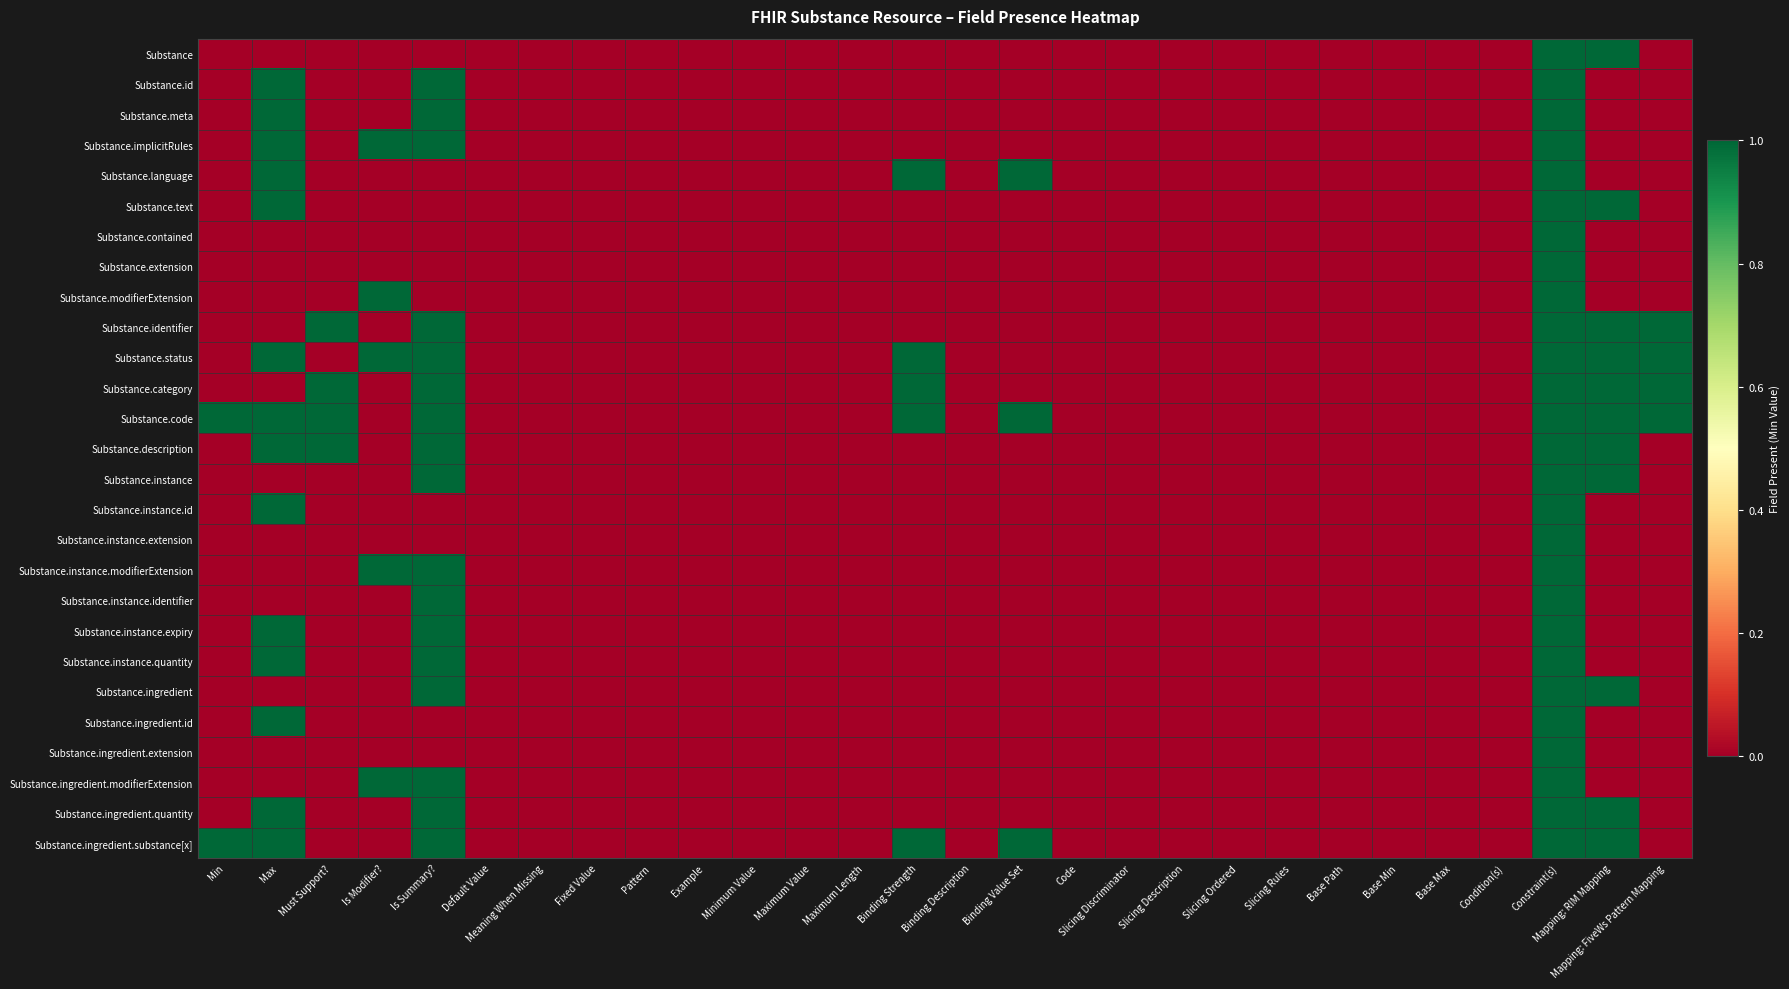

Reading left to right, extract all data points from this chart.

Substance: Min=0	Max=0	Must Support?=0	Is Modifier?=0	Is Summary?=0	Default Value=0	Meaning When Missing=0	Fixed Value=0	Pattern=0	Example=0	Minimum Value=0	Maximum Value=0	Maximum Length=0	Binding Strength=0	Binding Description=0	Binding Value Set=0	Code=0	Slicing Discriminator=0	Slicing Description=0	Slicing Ordered=0	Slicing Rules=0	Base Path=0	Base Min=0	Base Max=0	Condition(s)=0	Constraint(s)=1	Mapping: RIM Mapping=1	Mapping: FiveWs Pattern Mapping=0
Substance.id: Min=0	Max=1	Must Support?=0	Is Modifier?=0	Is Summary?=1	Default Value=0	Meaning When Missing=0	Fixed Value=0	Pattern=0	Example=0	Minimum Value=0	Maximum Value=0	Maximum Length=0	Binding Strength=0	Binding Description=0	Binding Value Set=0	Code=0	Slicing Discriminator=0	Slicing Description=0	Slicing Ordered=0	Slicing Rules=0	Base Path=0	Base Min=0	Base Max=0	Condition(s)=0	Constraint(s)=1	Mapping: RIM Mapping=0	Mapping: FiveWs Pattern Mapping=0
Substance.meta: Min=0	Max=1	Must Support?=0	Is Modifier?=0	Is Summary?=1	Default Value=0	Meaning When Missing=0	Fixed Value=0	Pattern=0	Example=0	Minimum Value=0	Maximum Value=0	Maximum Length=0	Binding Strength=0	Binding Description=0	Binding Value Set=0	Code=0	Slicing Discriminator=0	Slicing Description=0	Slicing Ordered=0	Slicing Rules=0	Base Path=0	Base Min=0	Base Max=0	Condition(s)=0	Constraint(s)=1	Mapping: RIM Mapping=0	Mapping: FiveWs Pattern Mapping=0
Substance.implicitRules: Min=0	Max=1	Must Support?=0	Is Modifier?=1	Is Summary?=1	Default Value=0	Meaning When Missing=0	Fixed Value=0	Pattern=0	Example=0	Minimum Value=0	Maximum Value=0	Maximum Length=0	Binding Strength=0	Binding Description=0	Binding Value Set=0	Code=0	Slicing Discriminator=0	Slicing Description=0	Slicing Ordered=0	Slicing Rules=0	Base Path=0	Base Min=0	Base Max=0	Condition(s)=0	Constraint(s)=1	Mapping: RIM Mapping=0	Mapping: FiveWs Pattern Mapping=0
Substance.language: Min=0	Max=1	Must Support?=0	Is Modifier?=0	Is Summary?=0	Default Value=0	Meaning When Missing=0	Fixed Value=0	Pattern=0	Example=0	Minimum Value=0	Maximum Value=0	Maximum Length=0	Binding Strength=1	Binding Description=0	Binding Value Set=1	Code=0	Slicing Discriminator=0	Slicing Description=0	Slicing Ordered=0	Slicing Rules=0	Base Path=0	Base Min=0	Base Max=0	Condition(s)=0	Constraint(s)=1	Mapping: RIM Mapping=0	Mapping: FiveWs Pattern Mapping=0
Substance.text: Min=0	Max=1	Must Support?=0	Is Modifier?=0	Is Summary?=0	Default Value=0	Meaning When Missing=0	Fixed Value=0	Pattern=0	Example=0	Minimum Value=0	Maximum Value=0	Maximum Length=0	Binding Strength=0	Binding Description=0	Binding Value Set=0	Code=0	Slicing Discriminator=0	Slicing Description=0	Slicing Ordered=0	Slicing Rules=0	Base Path=0	Base Min=0	Base Max=0	Condition(s)=0	Constraint(s)=1	Mapping: RIM Mapping=1	Mapping: FiveWs Pattern Mapping=0
Substance.contained: Min=0	Max=0	Must Support?=0	Is Modifier?=0	Is Summary?=0	Default Value=0	Meaning When Missing=0	Fixed Value=0	Pattern=0	Example=0	Minimum Value=0	Maximum Value=0	Maximum Length=0	Binding Strength=0	Binding Description=0	Binding Value Set=0	Code=0	Slicing Discriminator=0	Slicing Description=0	Slicing Ordered=0	Slicing Rules=0	Base Path=0	Base Min=0	Base Max=0	Condition(s)=0	Constraint(s)=1	Mapping: RIM Mapping=0	Mapping: FiveWs Pattern Mapping=0
Substance.extension: Min=0	Max=0	Must Support?=0	Is Modifier?=0	Is Summary?=0	Default Value=0	Meaning When Missing=0	Fixed Value=0	Pattern=0	Example=0	Minimum Value=0	Maximum Value=0	Maximum Length=0	Binding Strength=0	Binding Description=0	Binding Value Set=0	Code=0	Slicing Discriminator=0	Slicing Description=0	Slicing Ordered=0	Slicing Rules=0	Base Path=0	Base Min=0	Base Max=0	Condition(s)=0	Constraint(s)=1	Mapping: RIM Mapping=0	Mapping: FiveWs Pattern Mapping=0
Substance.modifierExtension: Min=0	Max=0	Must Support?=0	Is Modifier?=1	Is Summary?=0	Default Value=0	Meaning When Missing=0	Fixed Value=0	Pattern=0	Example=0	Minimum Value=0	Maximum Value=0	Maximum Length=0	Binding Strength=0	Binding Description=0	Binding Value Set=0	Code=0	Slicing Discriminator=0	Slicing Description=0	Slicing Ordered=0	Slicing Rules=0	Base Path=0	Base Min=0	Base Max=0	Condition(s)=0	Constraint(s)=1	Mapping: RIM Mapping=0	Mapping: FiveWs Pattern Mapping=0
Substance.identifier: Min=0	Max=0	Must Support?=1	Is Modifier?=0	Is Summary?=1	Default Value=0	Meaning When Missing=0	Fixed Value=0	Pattern=0	Example=0	Minimum Value=0	Maximum Value=0	Maximum Length=0	Binding Strength=0	Binding Description=0	Binding Value Set=0	Code=0	Slicing Discriminator=0	Slicing Description=0	Slicing Ordered=0	Slicing Rules=0	Base Path=0	Base Min=0	Base Max=0	Condition(s)=0	Constraint(s)=1	Mapping: RIM Mapping=1	Mapping: FiveWs Pattern Mapping=1
Substance.status: Min=0	Max=1	Must Support?=0	Is Modifier?=1	Is Summary?=1	Default Value=0	Meaning When Missing=0	Fixed Value=0	Pattern=0	Example=0	Minimum Value=0	Maximum Value=0	Maximum Length=0	Binding Strength=1	Binding Description=0	Binding Value Set=0	Code=0	Slicing Discriminator=0	Slicing Description=0	Slicing Ordered=0	Slicing Rules=0	Base Path=0	Base Min=0	Base Max=0	Condition(s)=0	Constraint(s)=1	Mapping: RIM Mapping=1	Mapping: FiveWs Pattern Mapping=1
Substance.category: Min=0	Max=0	Must Support?=1	Is Modifier?=0	Is Summary?=1	Default Value=0	Meaning When Missing=0	Fixed Value=0	Pattern=0	Example=0	Minimum Value=0	Maximum Value=0	Maximum Length=0	Binding Strength=1	Binding Description=0	Binding Value Set=0	Code=0	Slicing Discriminator=0	Slicing Description=0	Slicing Ordered=0	Slicing Rules=0	Base Path=0	Base Min=0	Base Max=0	Condition(s)=0	Constraint(s)=1	Mapping: RIM Mapping=1	Mapping: FiveWs Pattern Mapping=1
Substance.code: Min=1	Max=1	Must Support?=1	Is Modifier?=0	Is Summary?=1	Default Value=0	Meaning When Missing=0	Fixed Value=0	Pattern=0	Example=0	Minimum Value=0	Maximum Value=0	Maximum Length=0	Binding Strength=1	Binding Description=0	Binding Value Set=1	Code=0	Slicing Discriminator=0	Slicing Description=0	Slicing Ordered=0	Slicing Rules=0	Base Path=0	Base Min=0	Base Max=0	Condition(s)=0	Constraint(s)=1	Mapping: RIM Mapping=1	Mapping: FiveWs Pattern Mapping=1
Substance.description: Min=0	Max=1	Must Support?=1	Is Modifier?=0	Is Summary?=1	Default Value=0	Meaning When Missing=0	Fixed Value=0	Pattern=0	Example=0	Minimum Value=0	Maximum Value=0	Maximum Length=0	Binding Strength=0	Binding Description=0	Binding Value Set=0	Code=0	Slicing Discriminator=0	Slicing Description=0	Slicing Ordered=0	Slicing Rules=0	Base Path=0	Base Min=0	Base Max=0	Condition(s)=0	Constraint(s)=1	Mapping: RIM Mapping=1	Mapping: FiveWs Pattern Mapping=0
Substance.instance: Min=0	Max=0	Must Support?=0	Is Modifier?=0	Is Summary?=1	Default Value=0	Meaning When Missing=0	Fixed Value=0	Pattern=0	Example=0	Minimum Value=0	Maximum Value=0	Maximum Length=0	Binding Strength=0	Binding Description=0	Binding Value Set=0	Code=0	Slicing Discriminator=0	Slicing Description=0	Slicing Ordered=0	Slicing Rules=0	Base Path=0	Base Min=0	Base Max=0	Condition(s)=0	Constraint(s)=1	Mapping: RIM Mapping=1	Mapping: FiveWs Pattern Mapping=0
Substance.instance.id: Min=0	Max=1	Must Support?=0	Is Modifier?=0	Is Summary?=0	Default Value=0	Meaning When Missing=0	Fixed Value=0	Pattern=0	Example=0	Minimum Value=0	Maximum Value=0	Maximum Length=0	Binding Strength=0	Binding Description=0	Binding Value Set=0	Code=0	Slicing Discriminator=0	Slicing Description=0	Slicing Ordered=0	Slicing Rules=0	Base Path=0	Base Min=0	Base Max=0	Condition(s)=0	Constraint(s)=1	Mapping: RIM Mapping=0	Mapping: FiveWs Pattern Mapping=0
Substance.instance.extension: Min=0	Max=0	Must Support?=0	Is Modifier?=0	Is Summary?=0	Default Value=0	Meaning When Missing=0	Fixed Value=0	Pattern=0	Example=0	Minimum Value=0	Maximum Value=0	Maximum Length=0	Binding Strength=0	Binding Description=0	Binding Value Set=0	Code=0	Slicing Discriminator=0	Slicing Description=0	Slicing Ordered=0	Slicing Rules=0	Base Path=0	Base Min=0	Base Max=0	Condition(s)=0	Constraint(s)=1	Mapping: RIM Mapping=0	Mapping: FiveWs Pattern Mapping=0
Substance.instance.modifierExtension: Min=0	Max=0	Must Support?=0	Is Modifier?=1	Is Summary?=1	Default Value=0	Meaning When Missing=0	Fixed Value=0	Pattern=0	Example=0	Minimum Value=0	Maximum Value=0	Maximum Length=0	Binding Strength=0	Binding Description=0	Binding Value Set=0	Code=0	Slicing Discriminator=0	Slicing Description=0	Slicing Ordered=0	Slicing Rules=0	Base Path=0	Base Min=0	Base Max=0	Condition(s)=0	Constraint(s)=1	Mapping: RIM Mapping=0	Mapping: FiveWs Pattern Mapping=0
Substance.instance.identifier: Min=0	Max=0	Must Support?=0	Is Modifier?=0	Is Summary?=1	Default Value=0	Meaning When Missing=0	Fixed Value=0	Pattern=0	Example=0	Minimum Value=0	Maximum Value=0	Maximum Length=0	Binding Strength=0	Binding Description=0	Binding Value Set=0	Code=0	Slicing Discriminator=0	Slicing Description=0	Slicing Ordered=0	Slicing Rules=0	Base Path=0	Base Min=0	Base Max=0	Condition(s)=0	Constraint(s)=1	Mapping: RIM Mapping=0	Mapping: FiveWs Pattern Mapping=0
Substance.instance.expiry: Min=0	Max=1	Must Support?=0	Is Modifier?=0	Is Summary?=1	Default Value=0	Meaning When Missing=0	Fixed Value=0	Pattern=0	Example=0	Minimum Value=0	Maximum Value=0	Maximum Length=0	Binding Strength=0	Binding Description=0	Binding Value Set=0	Code=0	Slicing Discriminator=0	Slicing Description=0	Slicing Ordered=0	Slicing Rules=0	Base Path=0	Base Min=0	Base Max=0	Condition(s)=0	Constraint(s)=1	Mapping: RIM Mapping=0	Mapping: FiveWs Pattern Mapping=0
Substance.instance.quantity: Min=0	Max=1	Must Support?=0	Is Modifier?=0	Is Summary?=1	Default Value=0	Meaning When Missing=0	Fixed Value=0	Pattern=0	Example=0	Minimum Value=0	Maximum Value=0	Maximum Length=0	Binding Strength=0	Binding Description=0	Binding Value Set=0	Code=0	Slicing Discriminator=0	Slicing Description=0	Slicing Ordered=0	Slicing Rules=0	Base Path=0	Base Min=0	Base Max=0	Condition(s)=0	Constraint(s)=1	Mapping: RIM Mapping=0	Mapping: FiveWs Pattern Mapping=0
Substance.ingredient: Min=0	Max=0	Must Support?=0	Is Modifier?=0	Is Summary?=1	Default Value=0	Meaning When Missing=0	Fixed Value=0	Pattern=0	Example=0	Minimum Value=0	Maximum Value=0	Maximum Length=0	Binding Strength=0	Binding Description=0	Binding Value Set=0	Code=0	Slicing Discriminator=0	Slicing Description=0	Slicing Ordered=0	Slicing Rules=0	Base Path=0	Base Min=0	Base Max=0	Condition(s)=0	Constraint(s)=1	Mapping: RIM Mapping=1	Mapping: FiveWs Pattern Mapping=0
Substance.ingredient.id: Min=0	Max=1	Must Support?=0	Is Modifier?=0	Is Summary?=0	Default Value=0	Meaning When Missing=0	Fixed Value=0	Pattern=0	Example=0	Minimum Value=0	Maximum Value=0	Maximum Length=0	Binding Strength=0	Binding Description=0	Binding Value Set=0	Code=0	Slicing Discriminator=0	Slicing Description=0	Slicing Ordered=0	Slicing Rules=0	Base Path=0	Base Min=0	Base Max=0	Condition(s)=0	Constraint(s)=1	Mapping: RIM Mapping=0	Mapping: FiveWs Pattern Mapping=0
Substance.ingredient.extension: Min=0	Max=0	Must Support?=0	Is Modifier?=0	Is Summary?=0	Default Value=0	Meaning When Missing=0	Fixed Value=0	Pattern=0	Example=0	Minimum Value=0	Maximum Value=0	Maximum Length=0	Binding Strength=0	Binding Description=0	Binding Value Set=0	Code=0	Slicing Discriminator=0	Slicing Description=0	Slicing Ordered=0	Slicing Rules=0	Base Path=0	Base Min=0	Base Max=0	Condition(s)=0	Constraint(s)=1	Mapping: RIM Mapping=0	Mapping: FiveWs Pattern Mapping=0
Substance.ingredient.modifierExtension: Min=0	Max=0	Must Support?=0	Is Modifier?=1	Is Summary?=1	Default Value=0	Meaning When Missing=0	Fixed Value=0	Pattern=0	Example=0	Minimum Value=0	Maximum Value=0	Maximum Length=0	Binding Strength=0	Binding Description=0	Binding Value Set=0	Code=0	Slicing Discriminator=0	Slicing Description=0	Slicing Ordered=0	Slicing Rules=0	Base Path=0	Base Min=0	Base Max=0	Condition(s)=0	Constraint(s)=1	Mapping: RIM Mapping=0	Mapping: FiveWs Pattern Mapping=0
Substance.ingredient.quantity: Min=0	Max=1	Must Support?=0	Is Modifier?=0	Is Summary?=1	Default Value=0	Meaning When Missing=0	Fixed Value=0	Pattern=0	Example=0	Minimum Value=0	Maximum Value=0	Maximum Length=0	Binding Strength=0	Binding Description=0	Binding Value Set=0	Code=0	Slicing Discriminator=0	Slicing Description=0	Slicing Ordered=0	Slicing Rules=0	Base Path=0	Base Min=0	Base Max=0	Condition(s)=0	Constraint(s)=1	Mapping: RIM Mapping=1	Mapping: FiveWs Pattern Mapping=0
Substance.ingredient.substance[x]: Min=1	Max=1	Must Support?=0	Is Modifier?=0	Is Summary?=1	Default Value=0	Meaning When Missing=0	Fixed Value=0	Pattern=0	Example=0	Minimum Value=0	Maximum Value=0	Maximum Length=0	Binding Strength=1	Binding Description=0	Binding Value Set=1	Code=0	Slicing Discriminator=0	Slicing Description=0	Slicing Ordered=0	Slicing Rules=0	Base Path=0	Base Min=0	Base Max=0	Condition(s)=0	Constraint(s)=1	Mapping: RIM Mapping=1	Mapping: FiveWs Pattern Mapping=0